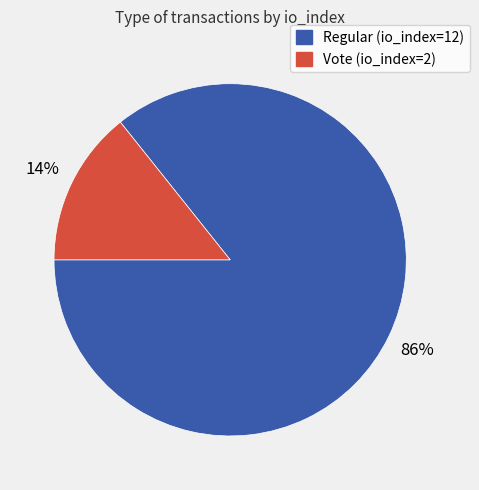

To the nearest percent, what is the combined percentage of Regular (io_index=12) and Vote (io_index=2)?

100%